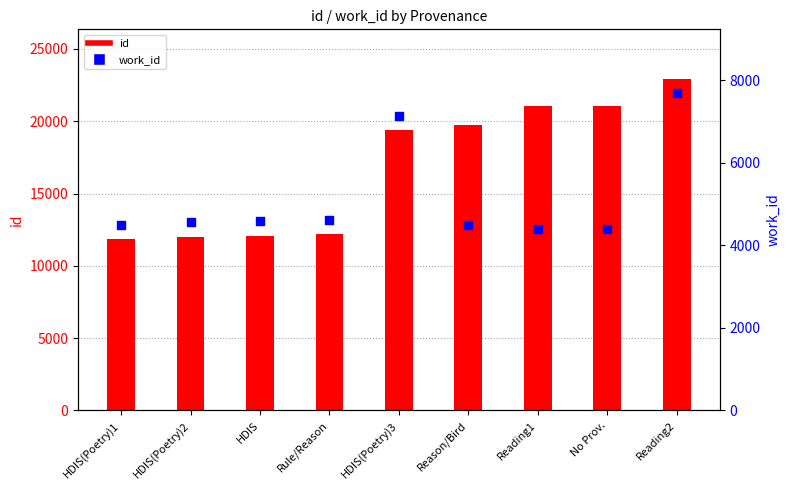

At how many categories does at least one series exceed 17506?

5